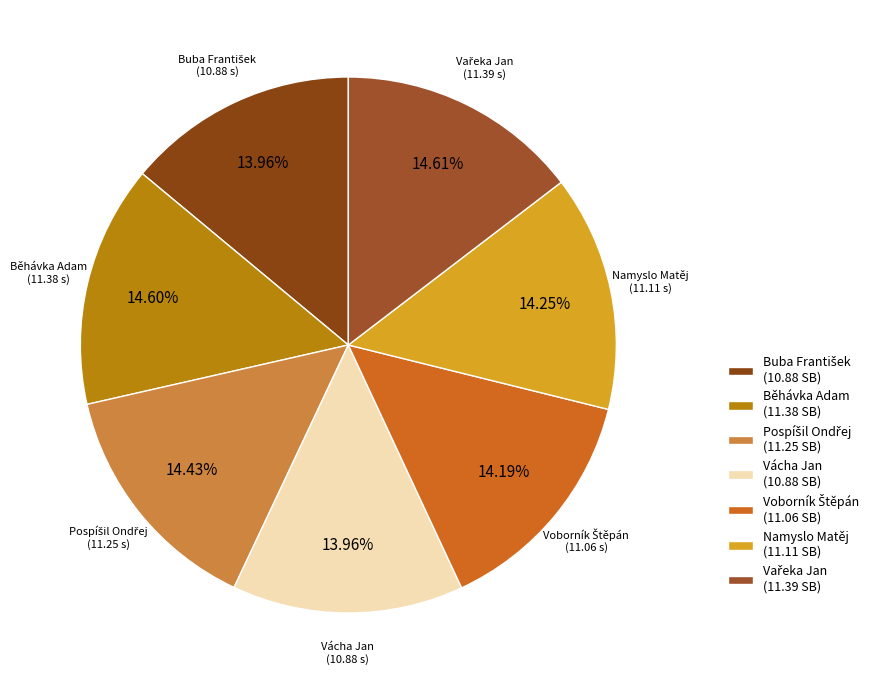

To the nearest percent, what percentage of the pie is Pospíšil Ondřej?

14%